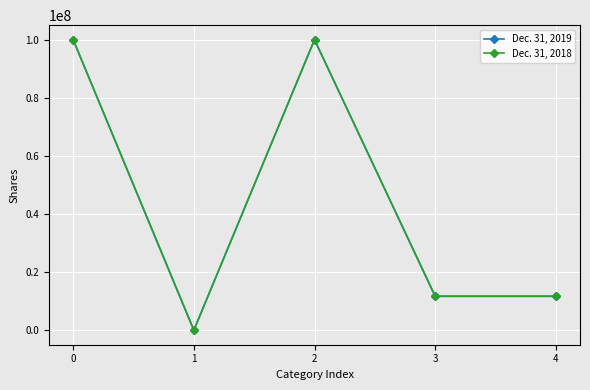

What is the total value across all series at 0?

200000000